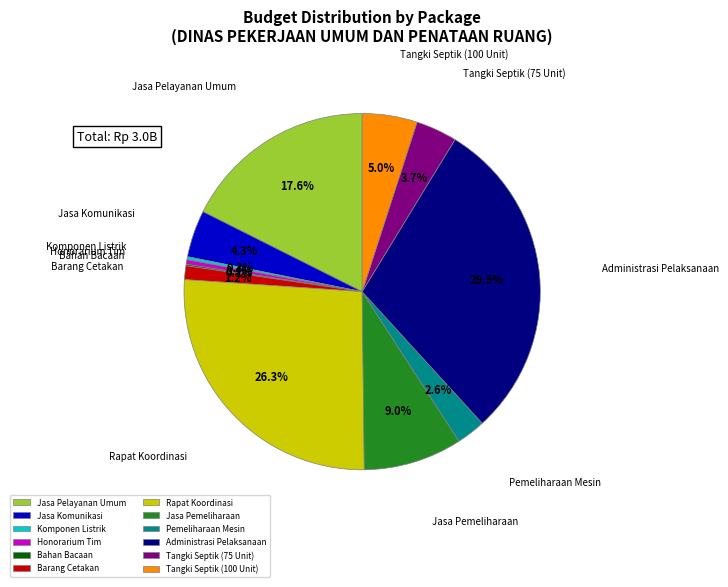

Does Rapat Koordinasi represent more than half of the total?

No